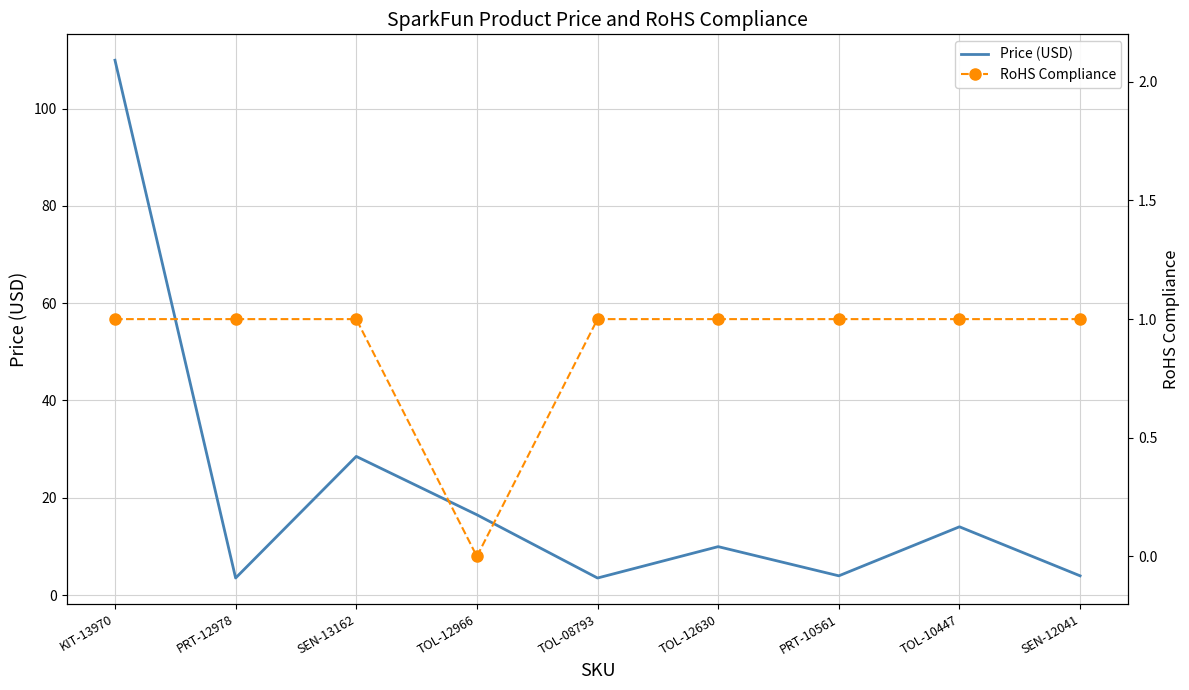

In Price (USD), how many points are higher than both neighbors (excluding endpoints)?

3